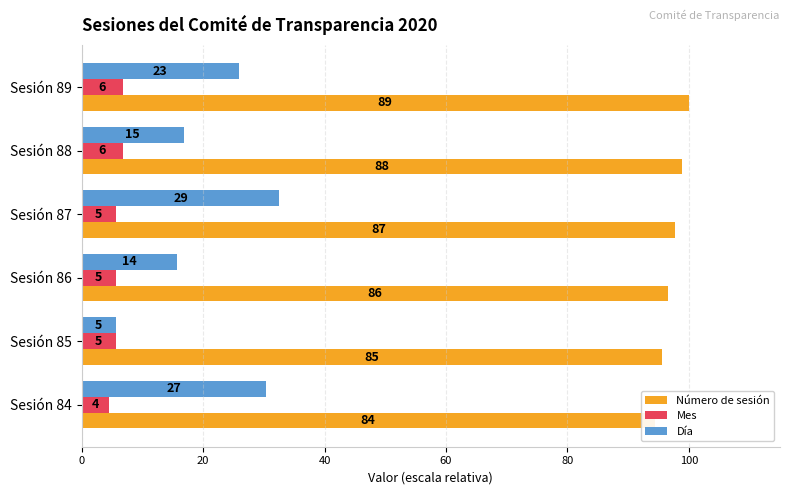

The Mes series shows 9.0 at Sesión 87. True or false?

False